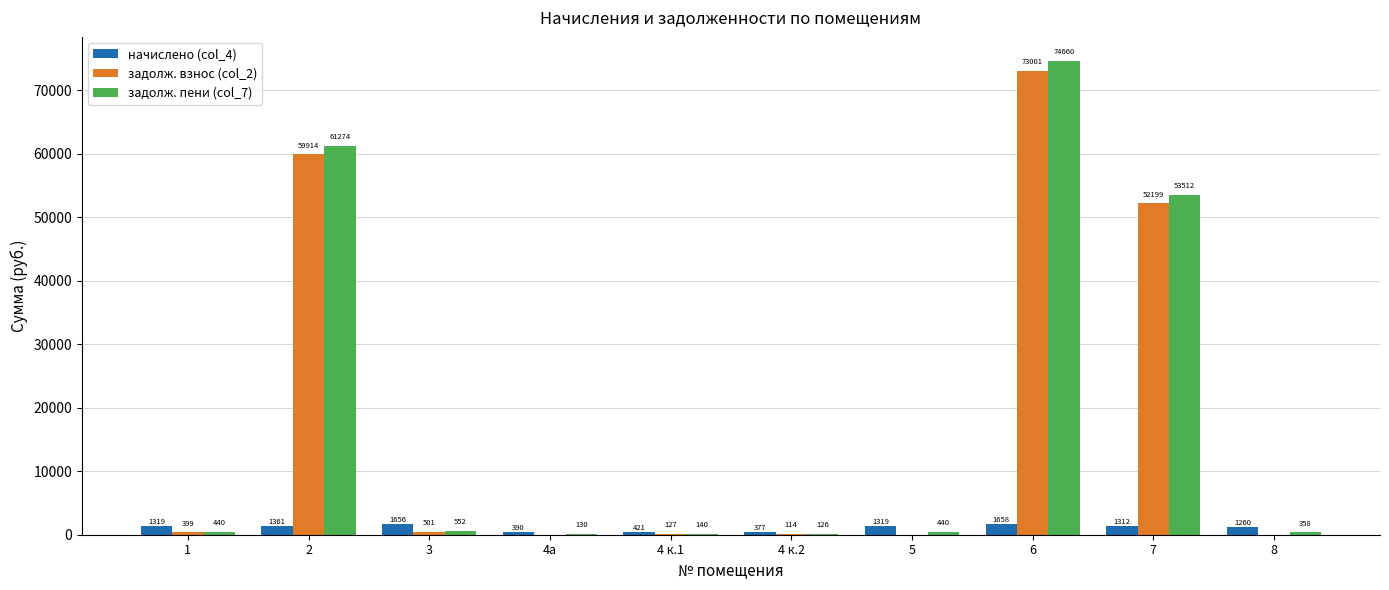

Are the bars grouped side by side (vs. stacked)?

Yes